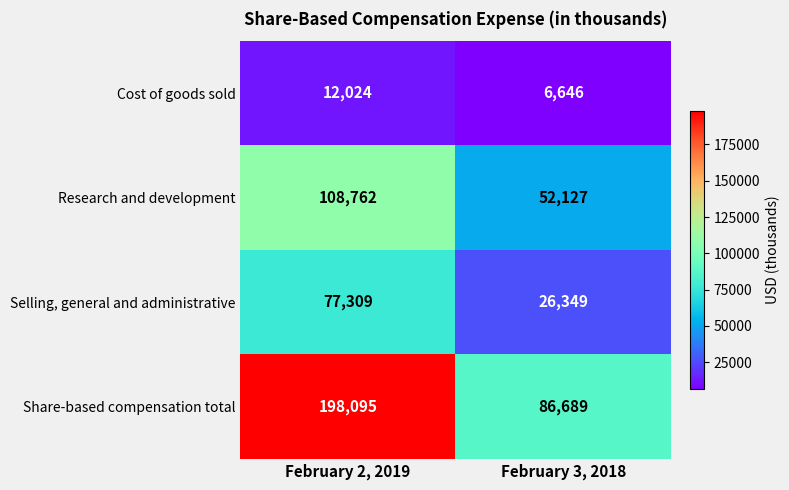

Which category has the lowest value in the Share-based compensation total series?

February 3, 2018